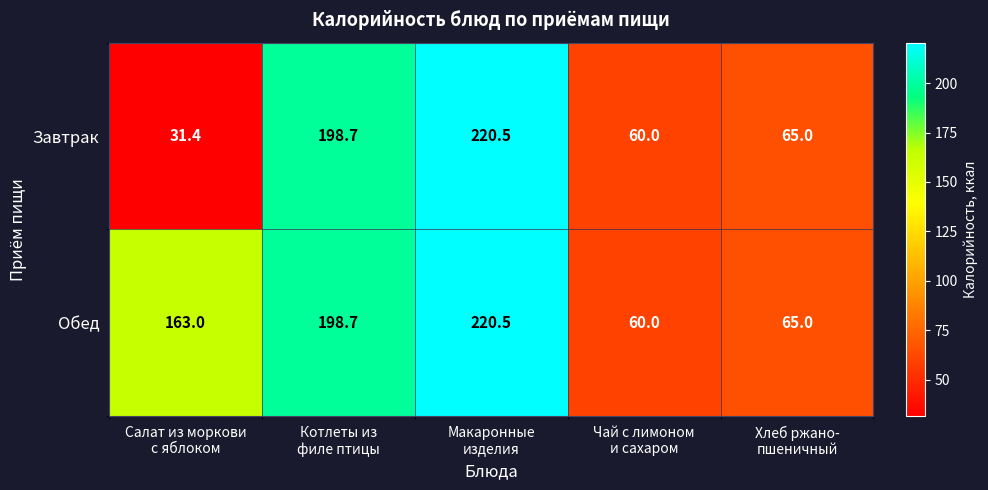

Which series has the largest range (max minus min)?

Завтрак